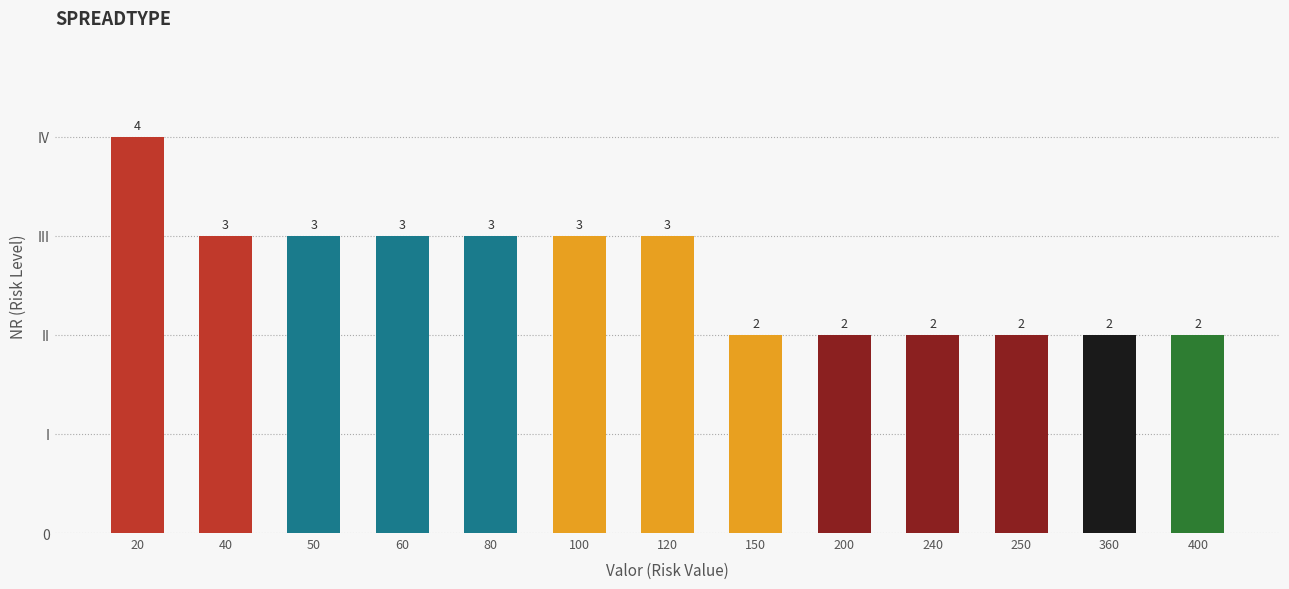

Does the chart contain any negative values?

No